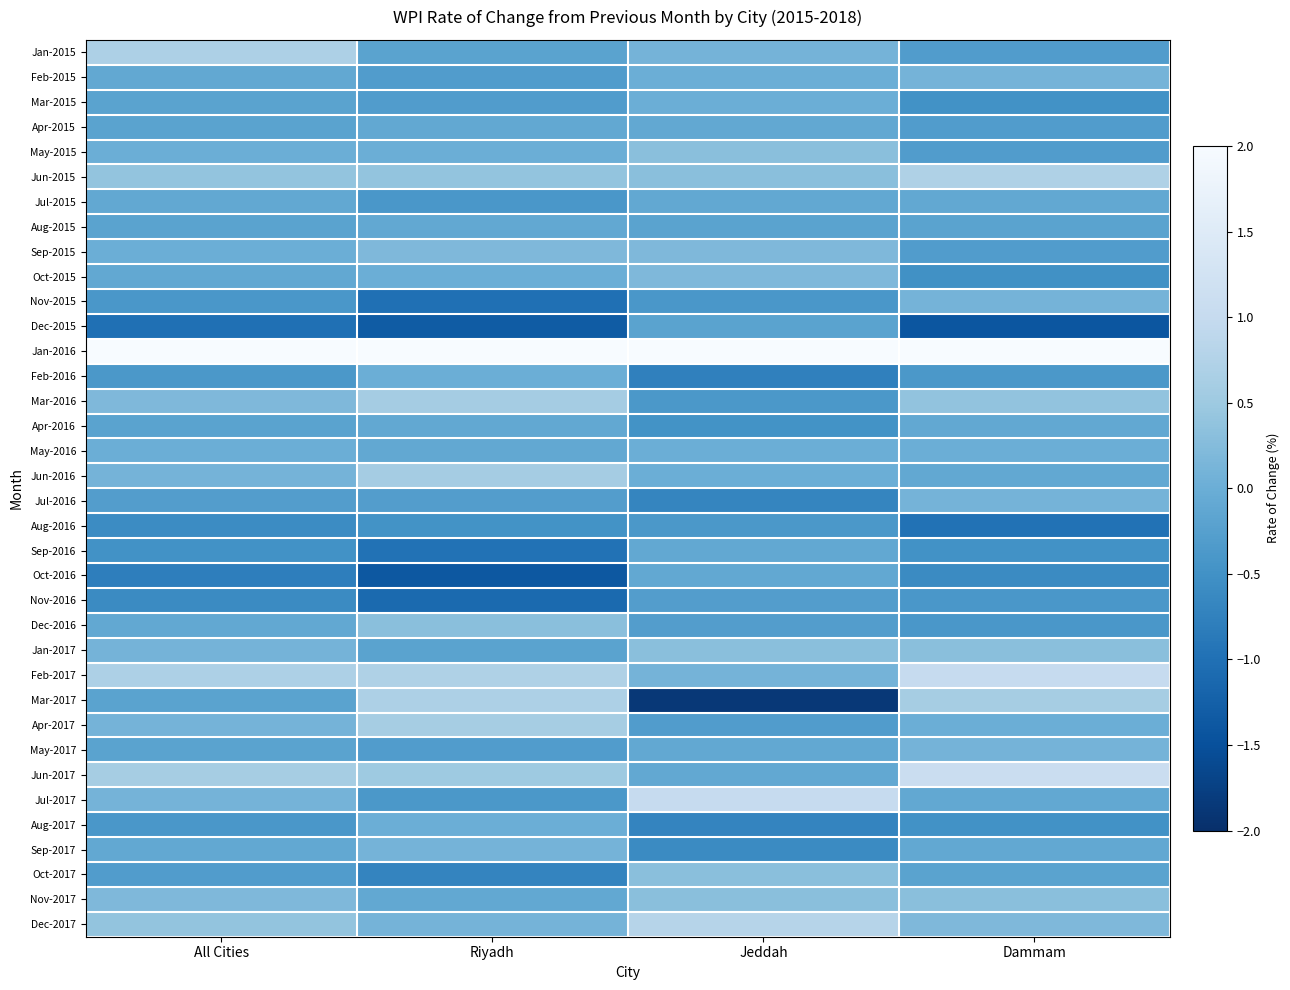

At Riyadh, list the series in order from smallest to largest.

Oct-2016, Dec-2015, Nov-2016, Nov-2015, Sep-2016, Oct-2017, Aug-2016, Jul-2015, Jul-2017, Feb-2015, Mar-2015, May-2017, Jul-2016, Jan-2015, Jan-2017, Apr-2015, Aug-2015, Apr-2016, May-2016, Nov-2017, May-2015, Oct-2015, Feb-2016, Aug-2017, Sep-2017, Dec-2017, Sep-2015, Dec-2016, Jun-2015, Jun-2017, Jun-2016, Mar-2016, Apr-2017, Mar-2017, Feb-2017, Jan-2016